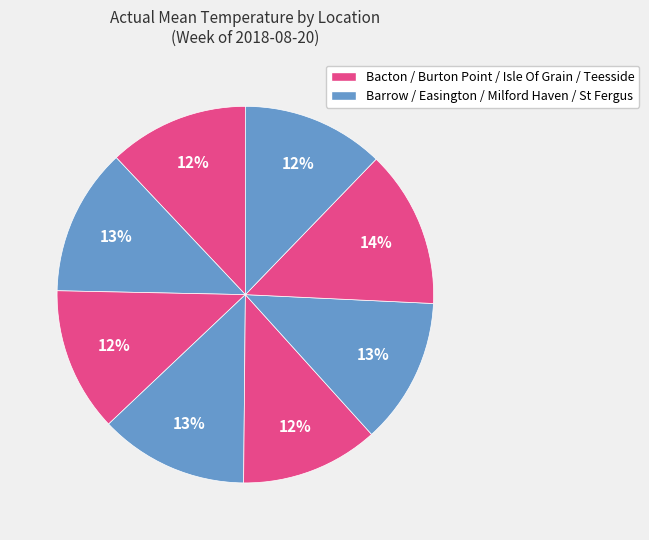

Count the number of slices in the pie.

8